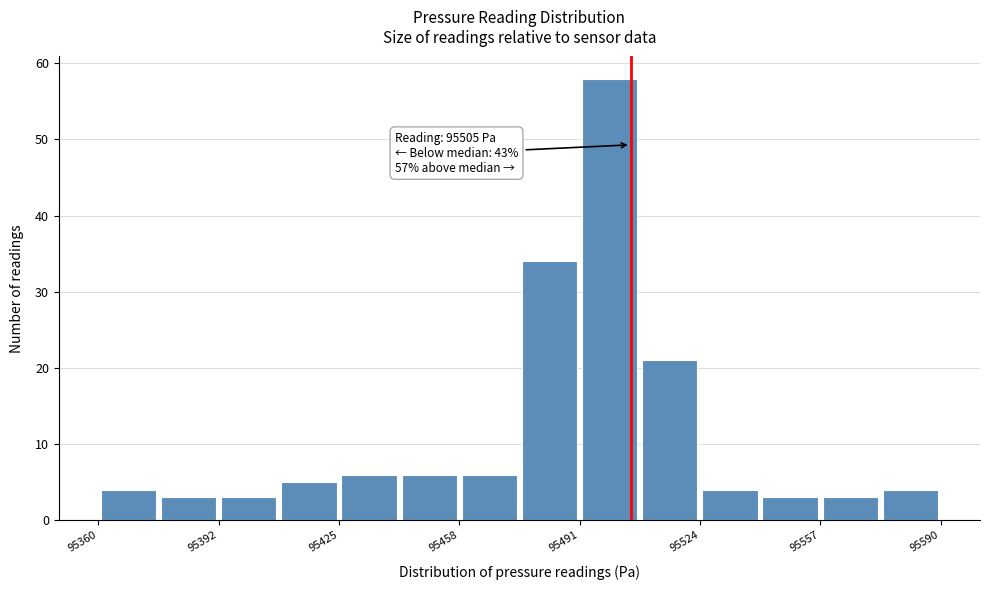

Around what value on the x-axis is the tallest bar? Give the approximate position of its centre, as read against the axis.

95500